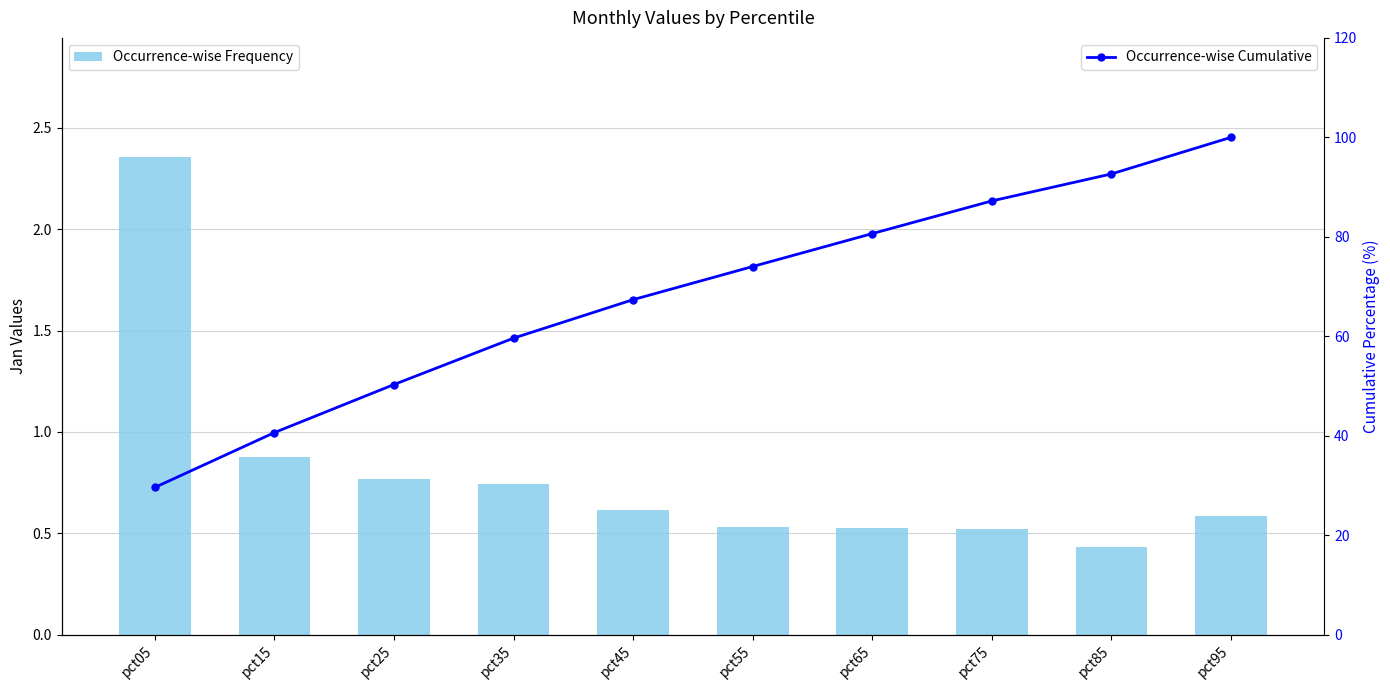

The Occurrence-wise Frequency series shows 0.8 at pct25. True or false?

True